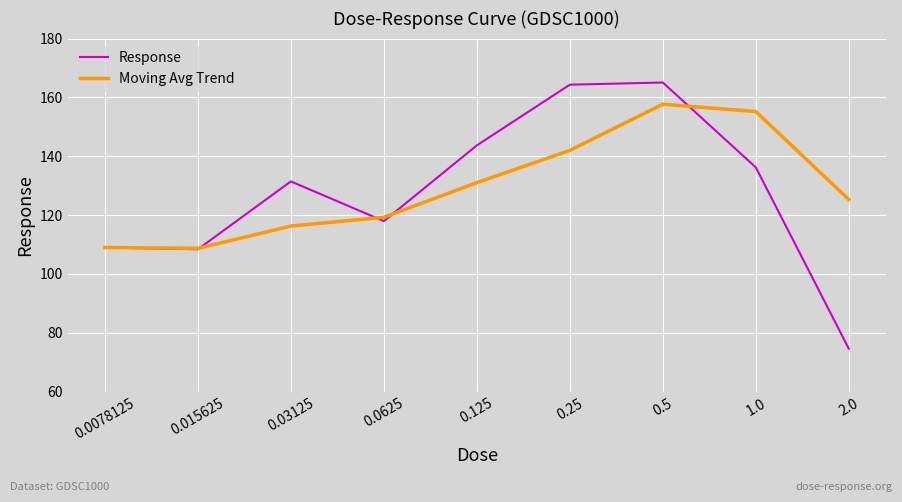

What is the highest value of the Response series?

165.1